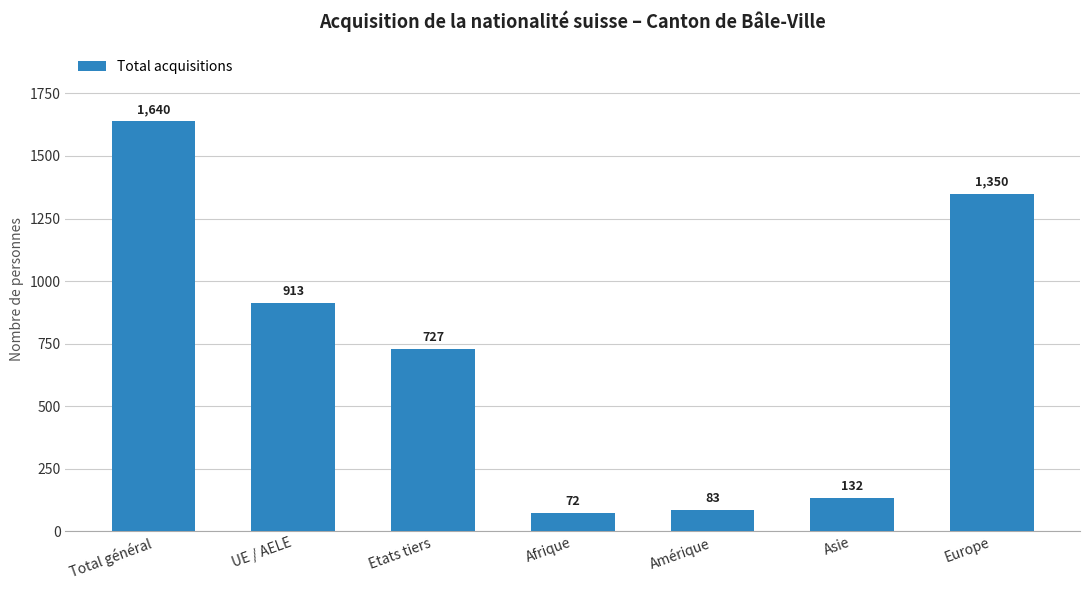

Are the bars horizontal?

No